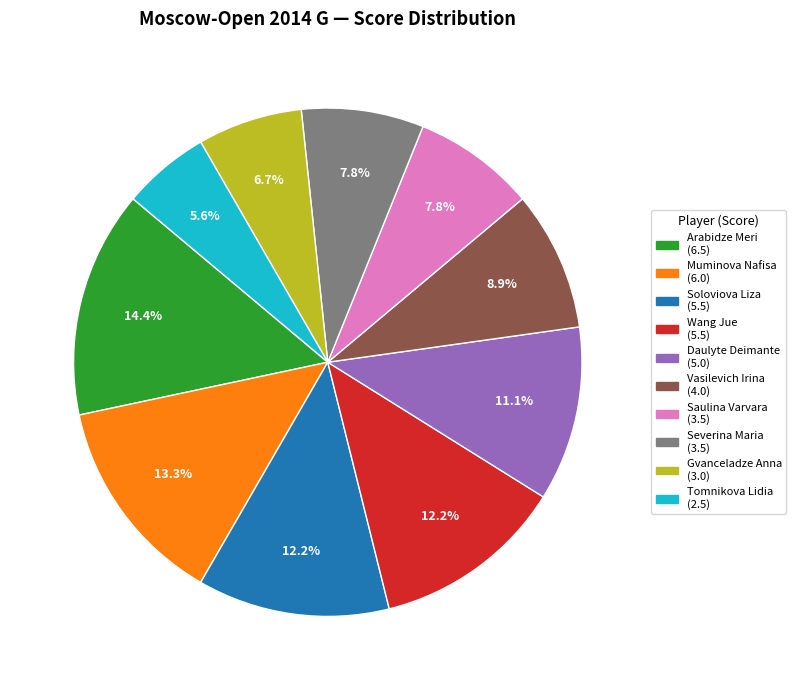

What is the largest slice in the pie chart?

Arabidze Meri